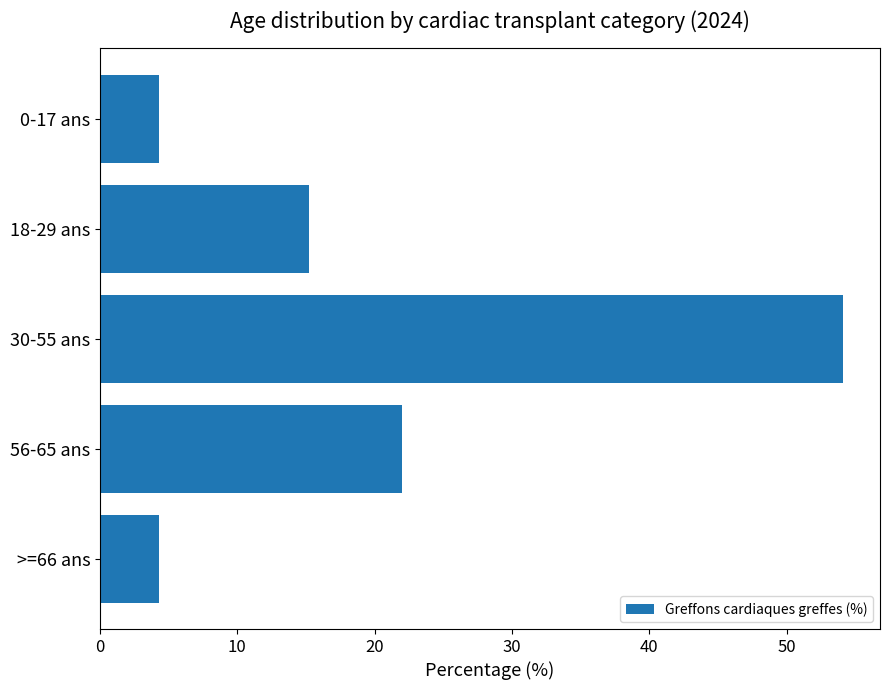

Where is the data nearest to the value 29?

56-65 ans